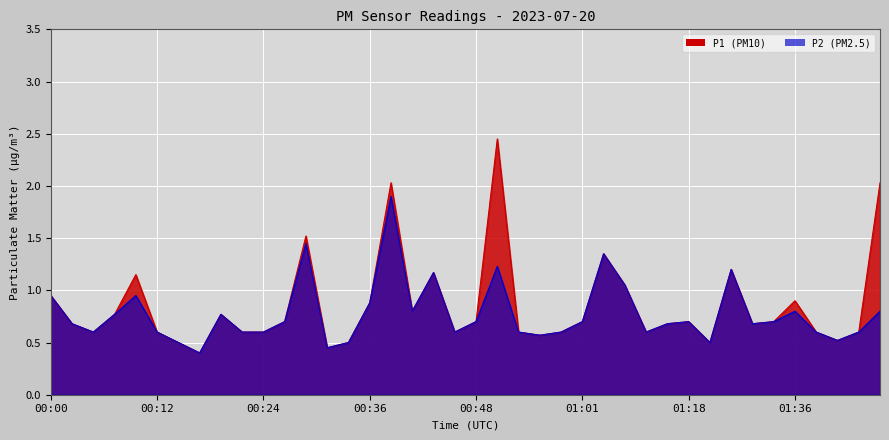

What is the label of the 17th point from the left?

00:39